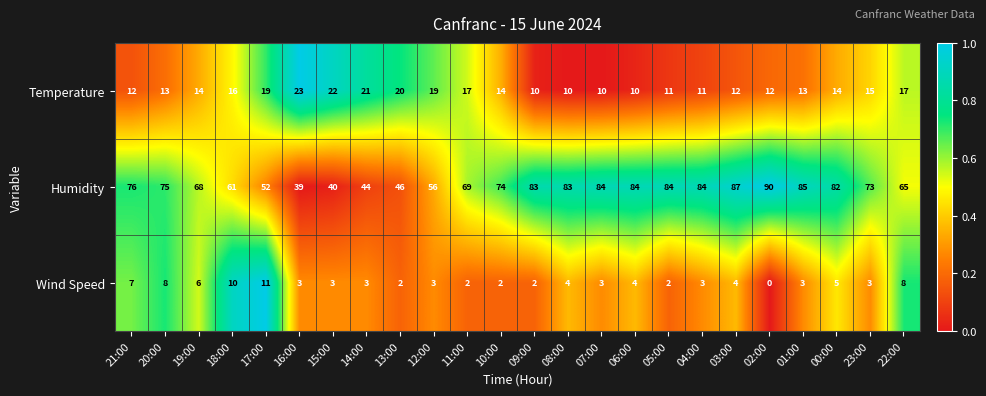

At which category is the sum across all series the highest?

03:00